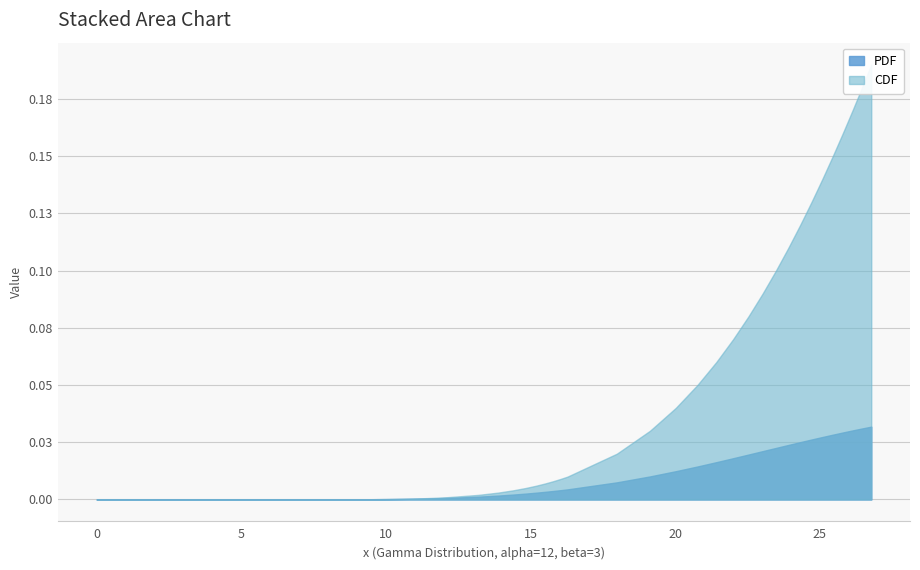

Is the value of CDF at 21.42438790086701 greater than the value of PDF at 11.179040851101187?

Yes